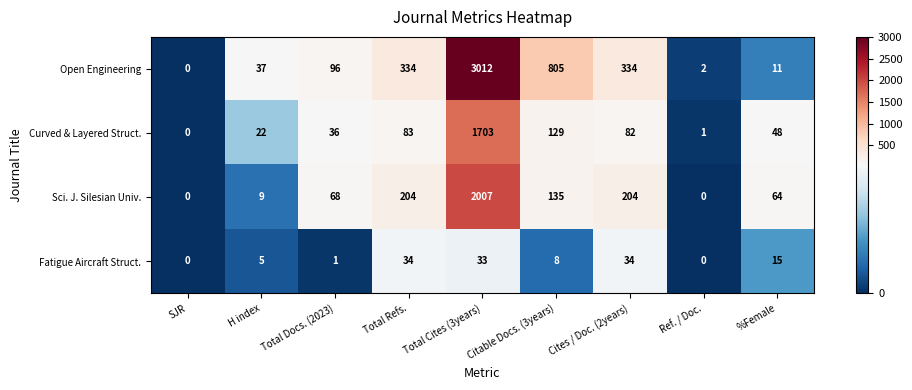

The value of Fatigue Aircraft Struct. at Cites / Doc. (2years) is 34. True or false?

True